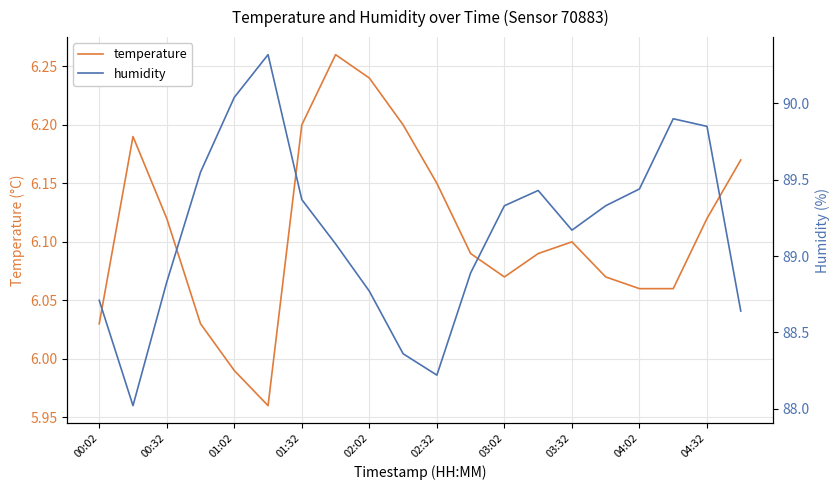

Where does the temperature series first go above 6?

00:02